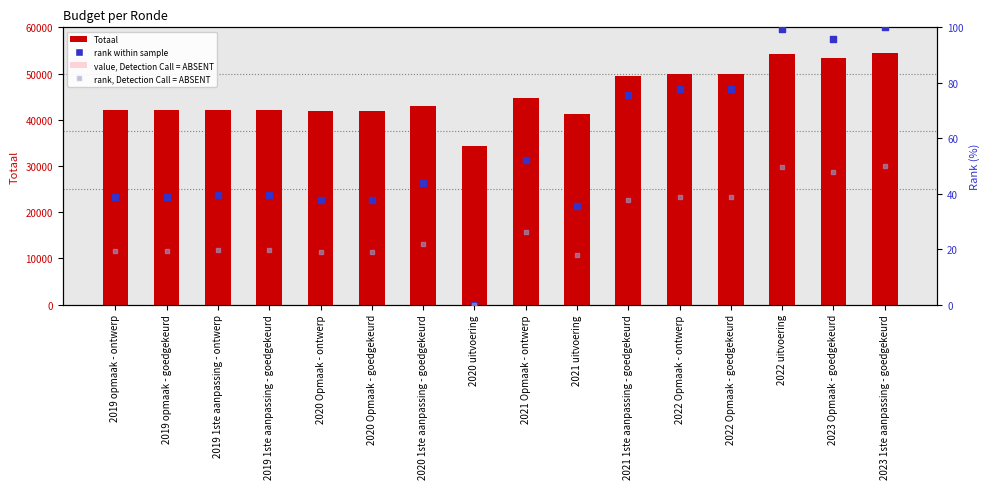

What is the total value across all series at 2021 1ste aanpassing - goedgekeurd?

69285.8